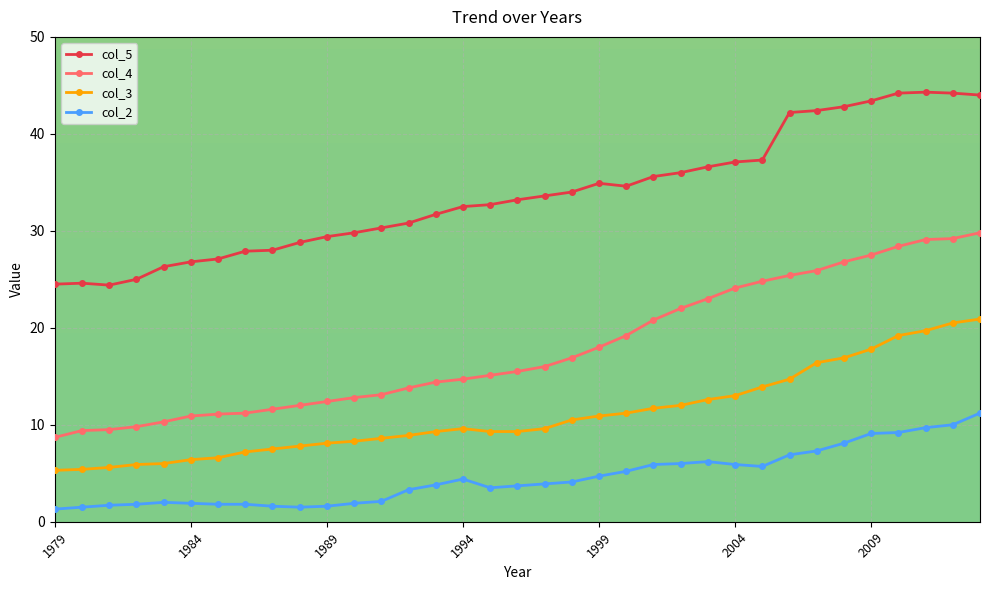

Rank the series by their average value, from lowest to highest.

col_2, col_3, col_4, col_5